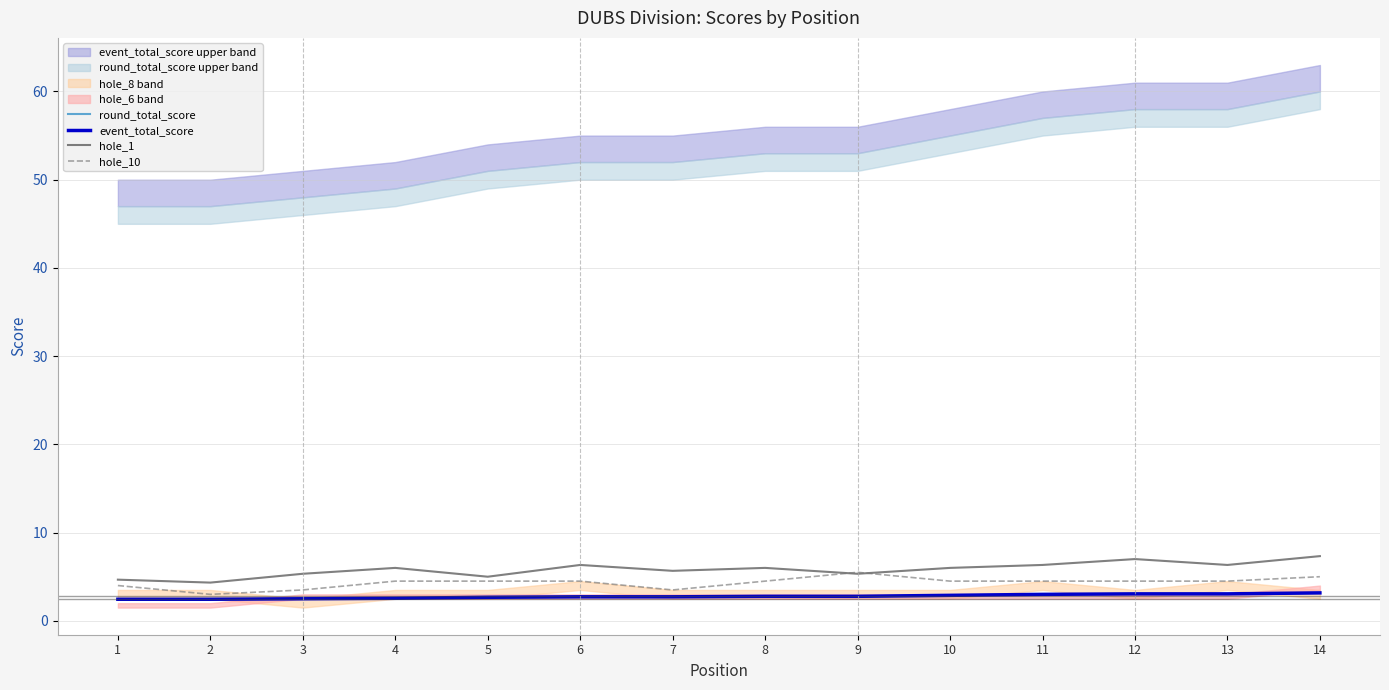

The value of event_total_score at 13 is 4.7. True or false?

False